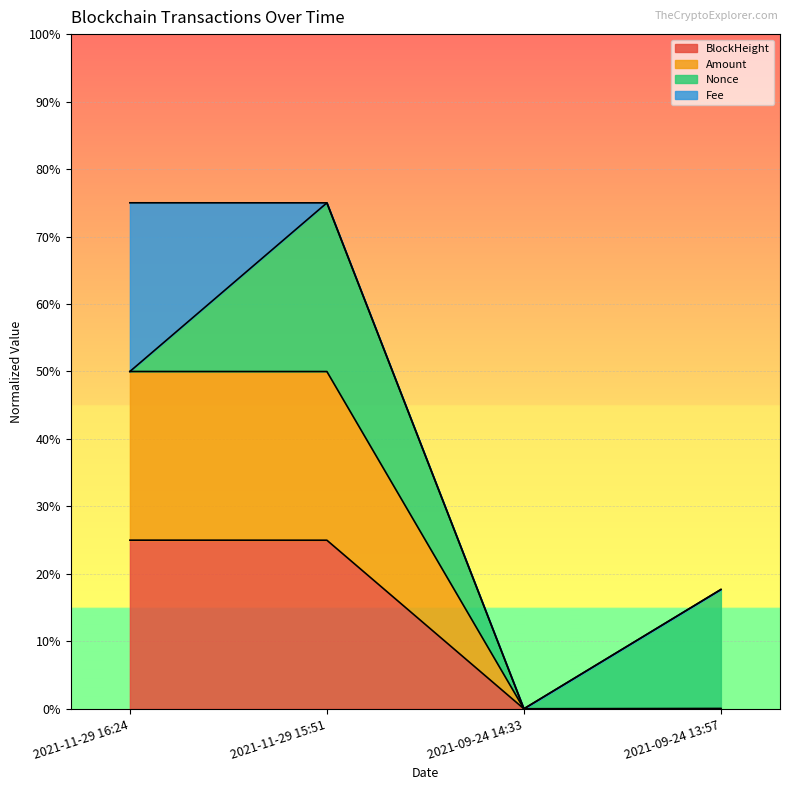

Which series changed the most between 2021-11-29 16:24 and 2021-09-24 13:57?

Amount